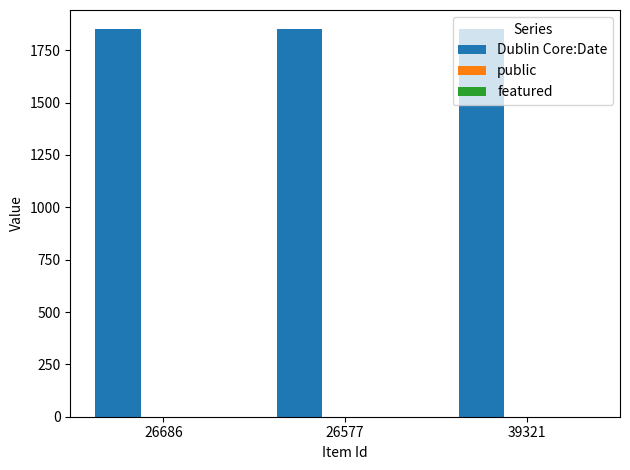

The Dublin Core:Date series shows 2846 at 26686. True or false?

False